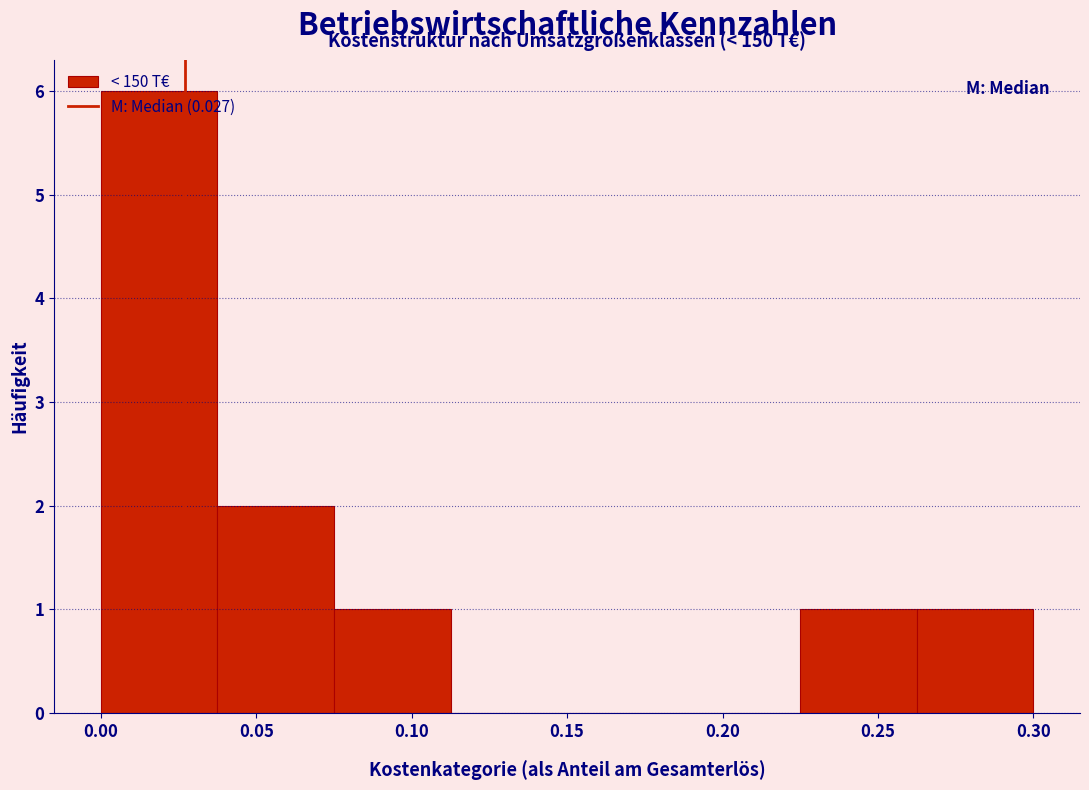

Over which range of the x-axis is the bar tallest?

0.000 to 0.040